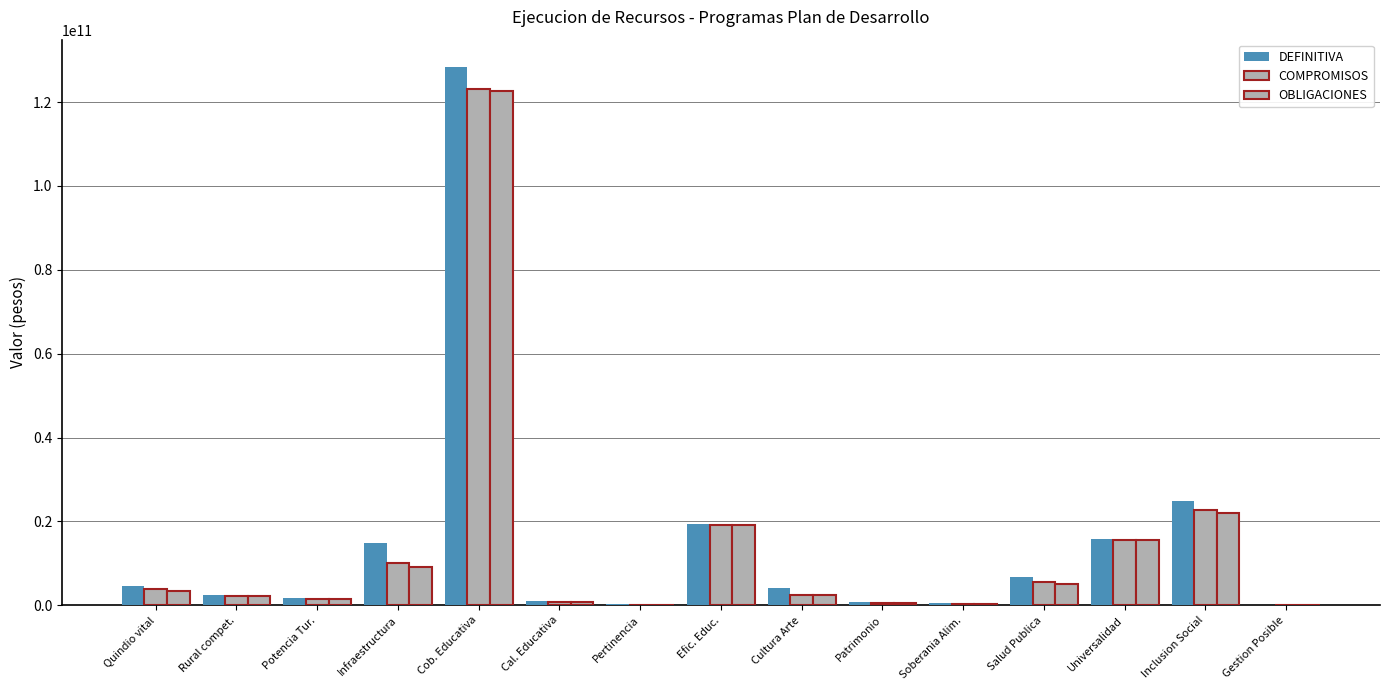

Does the chart contain stacked bars?

No